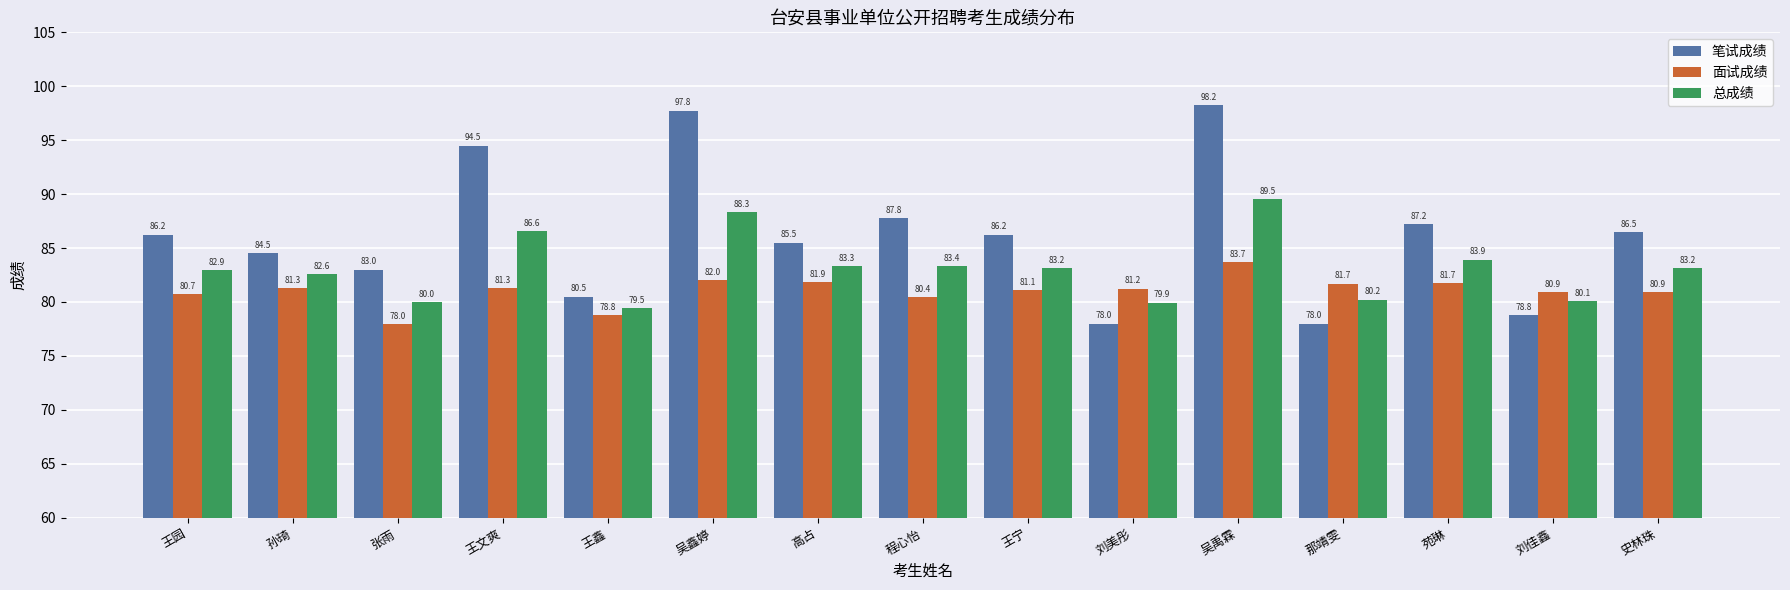

What is the average value of the 面试成绩 series?

81.0